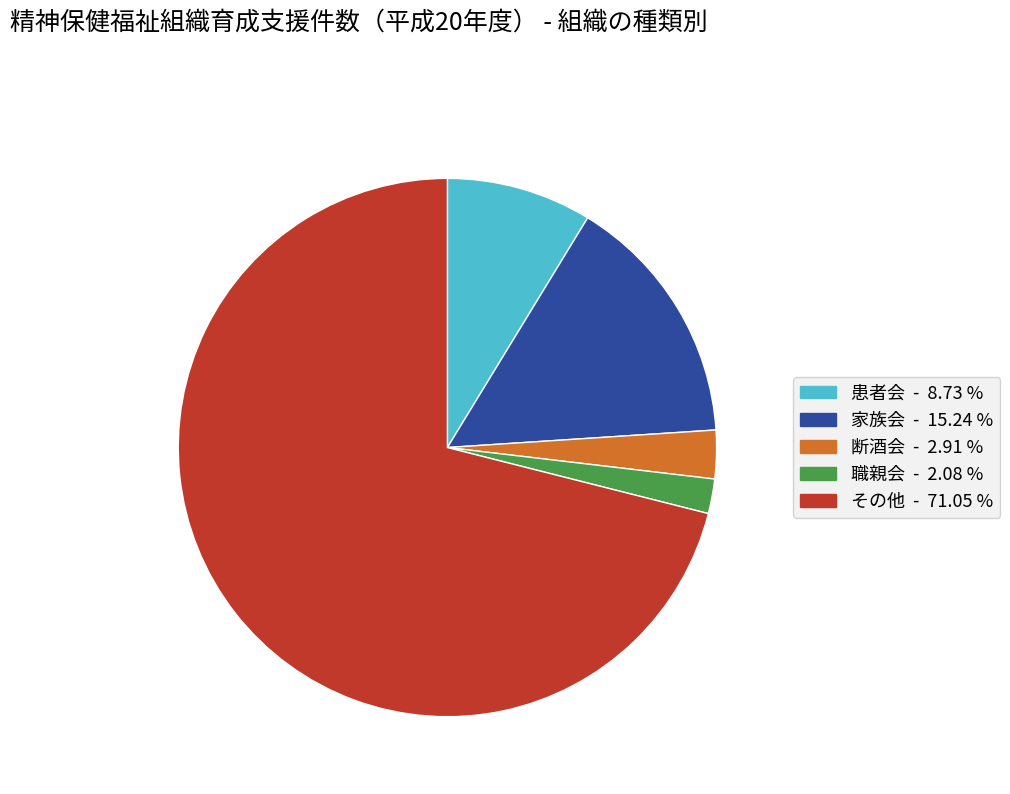

Does その他 represent more than half of the total?

Yes